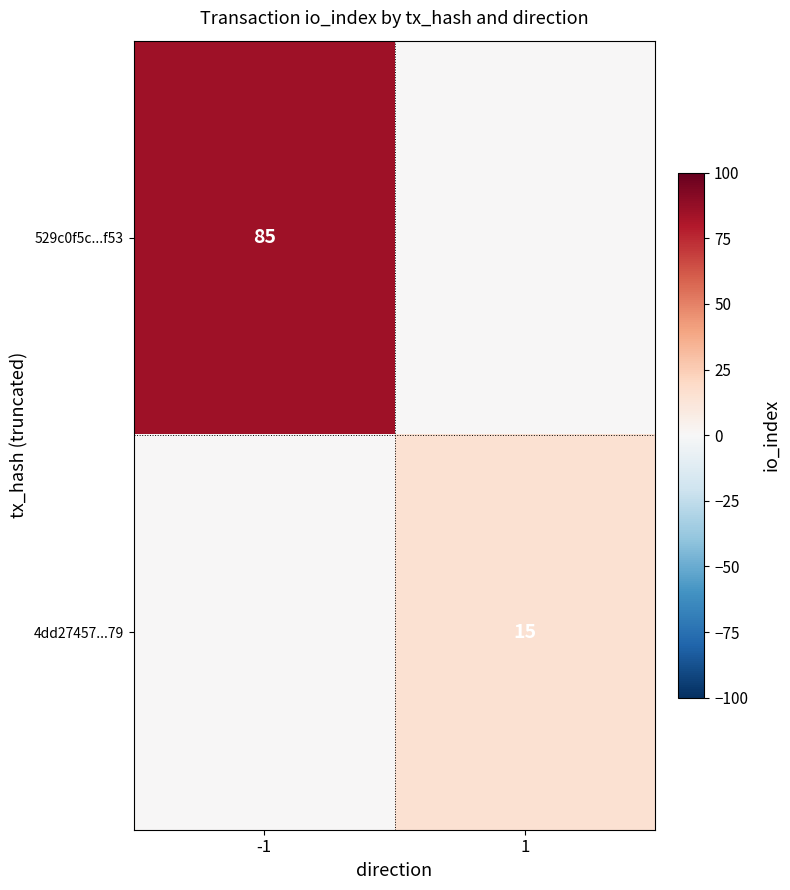

Is it true that 4dd27457...79 equals 26 at 1?

False